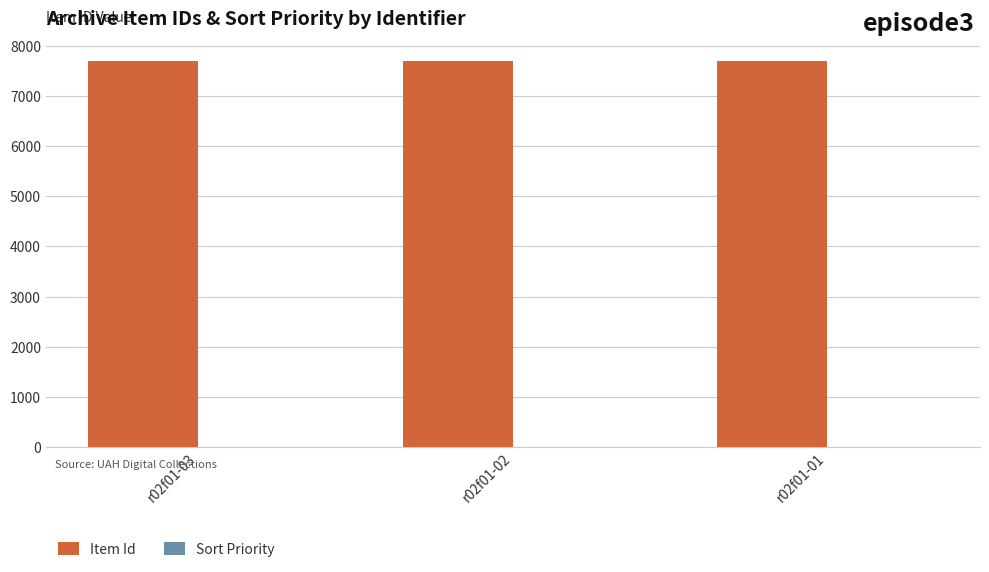

The value of Item Id at r02f01-01 is 13196. True or false?

False